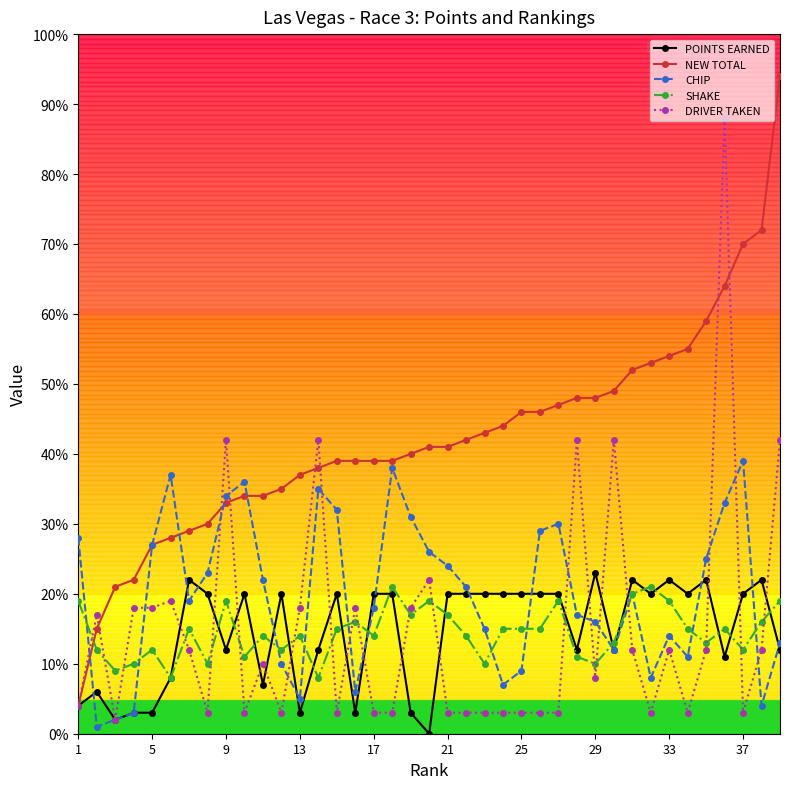

True or false: DRIVER TAKEN has more than 2 interior local peaks.

True